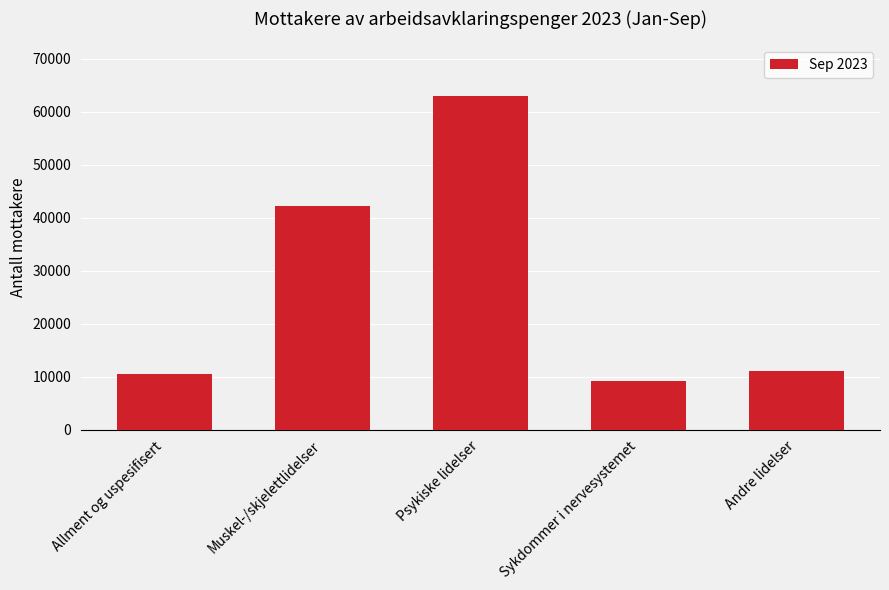

What is the difference between the values at Andre lidelser and Allment og uspesifisert?

478